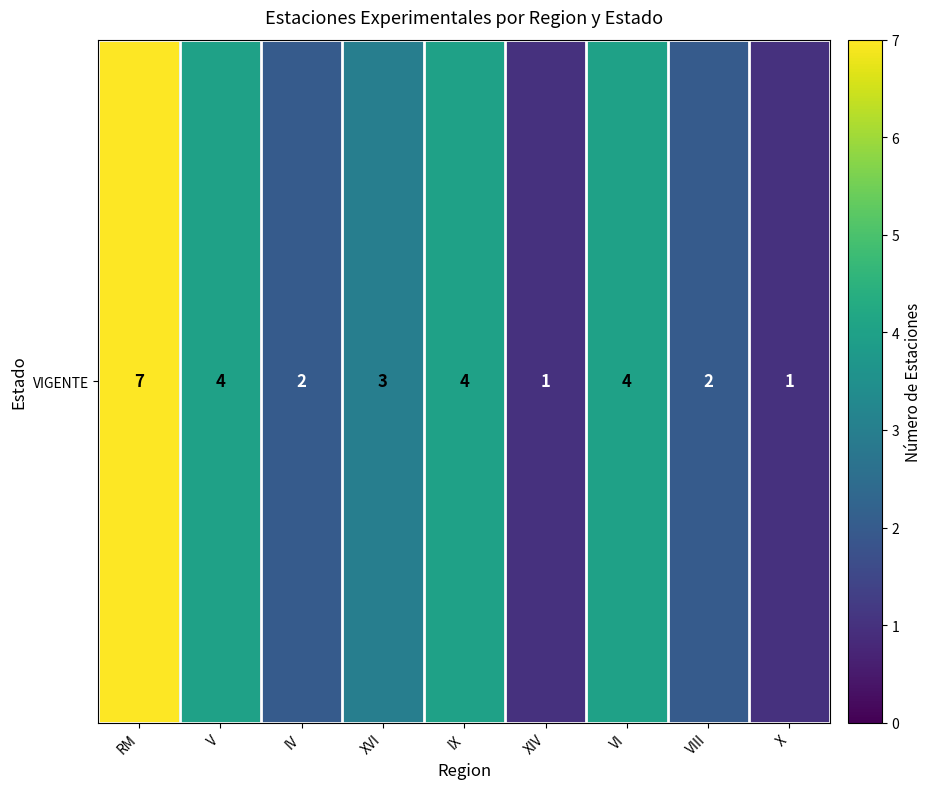

What is the minimum value shown in the chart?

1